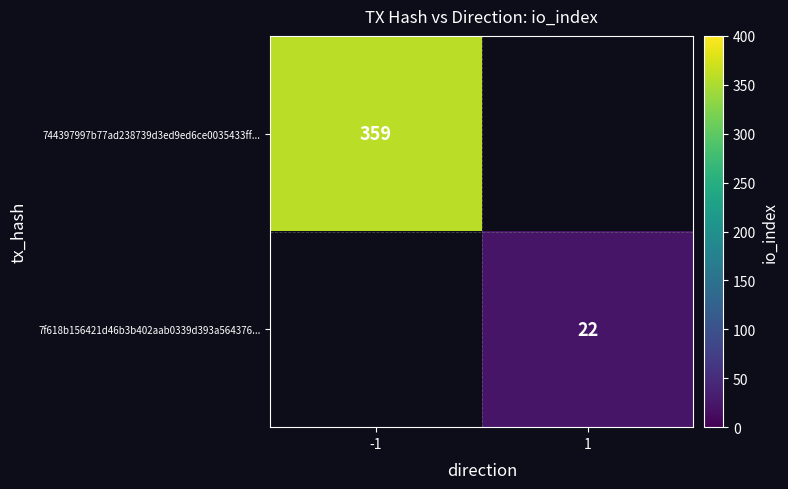

How many categories are shown in the chart?

2